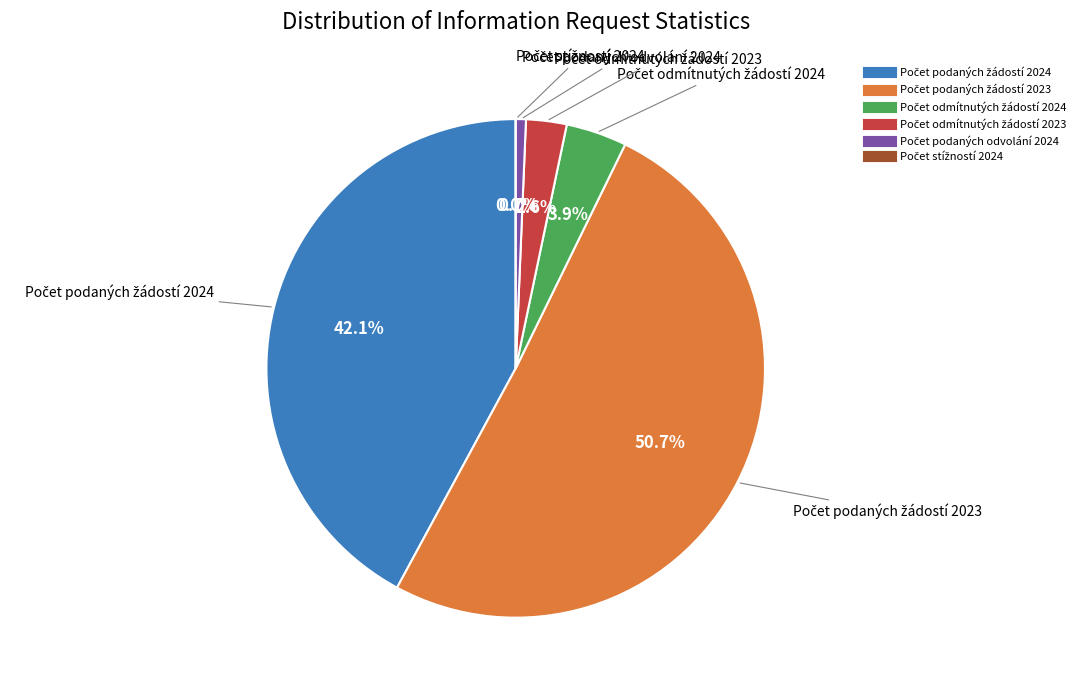

To the nearest percent, what portion does Počet podaných odvolání 2024 represent?

1%